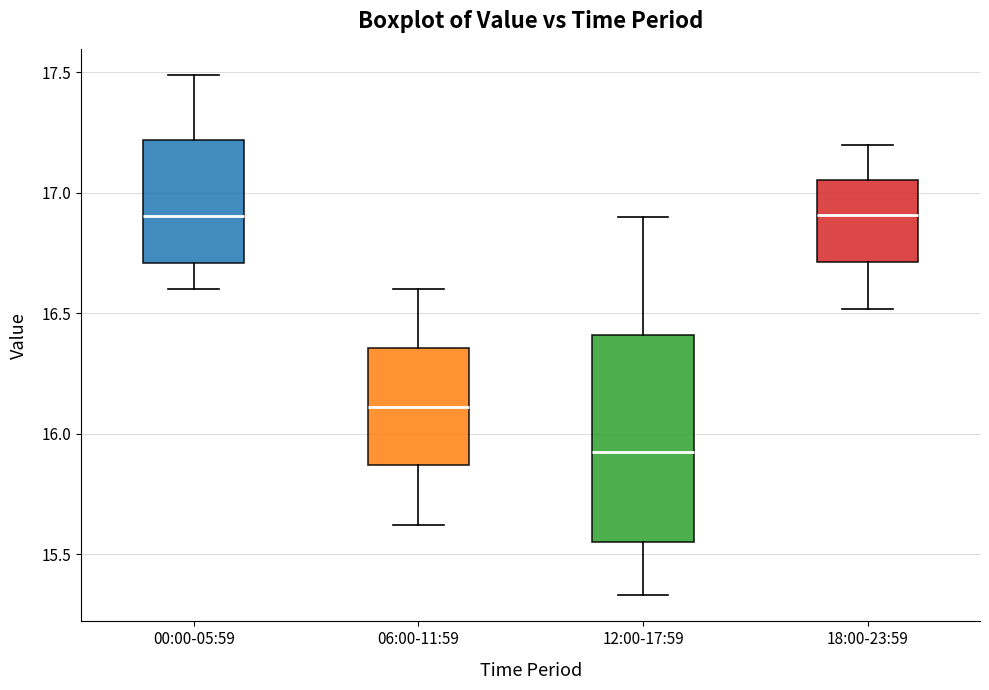

Where does the median line of the box for 18:00-23:59 sit on the y-axis? The values are not printed on the chart, so give them approximately, as read against the axis.

16.90